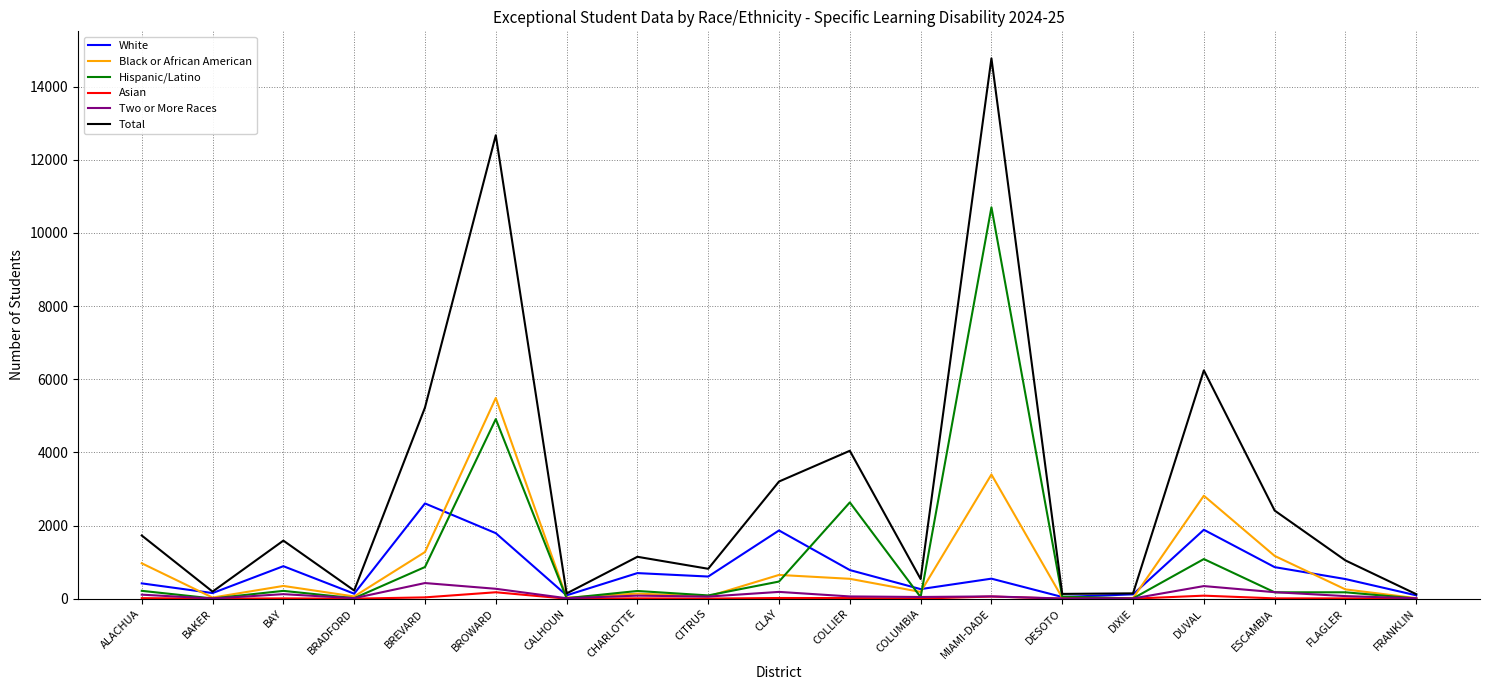

Is it true that White equals 418 at ALACHUA?

True